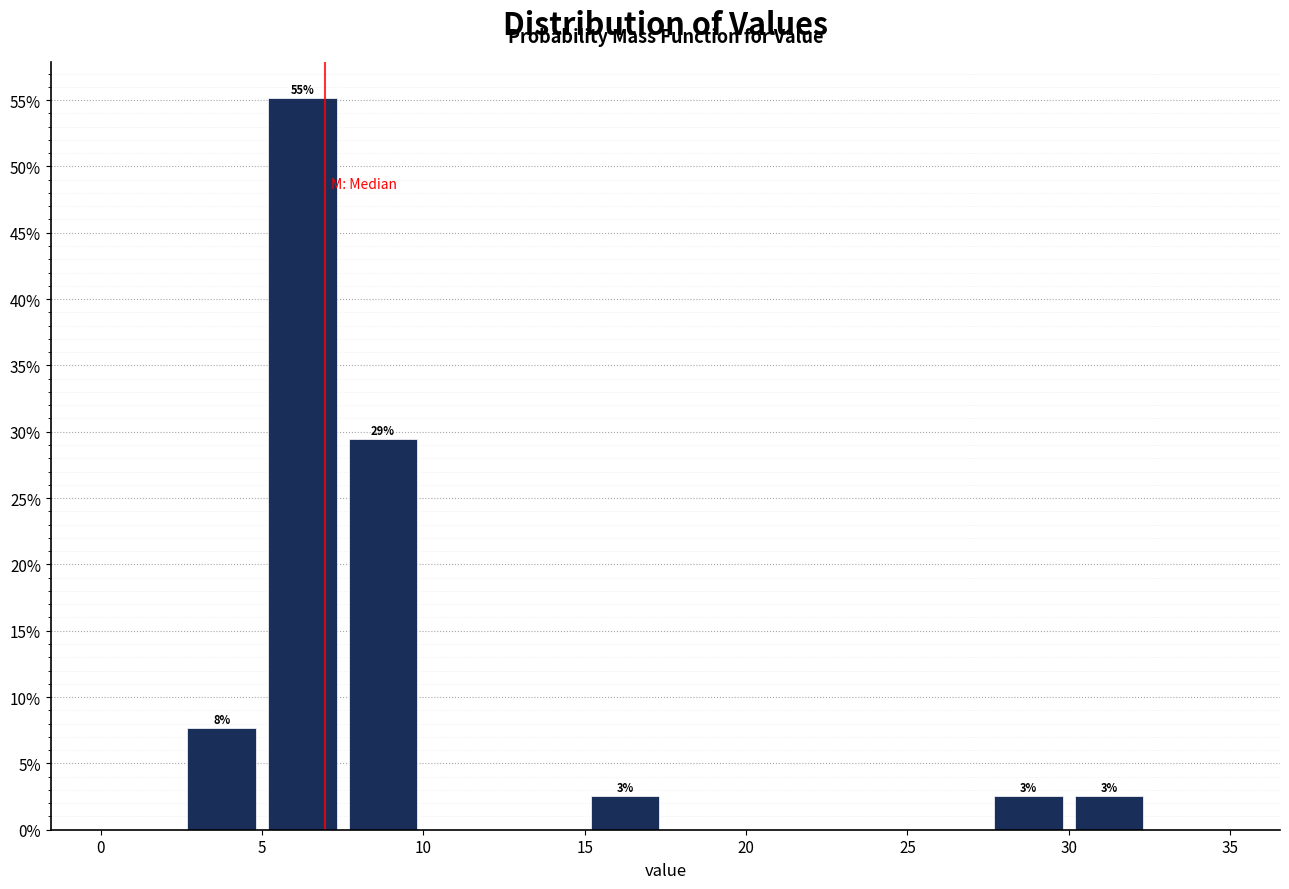

Which range on the x-axis has the tallest bar?

5.0 to 7.5